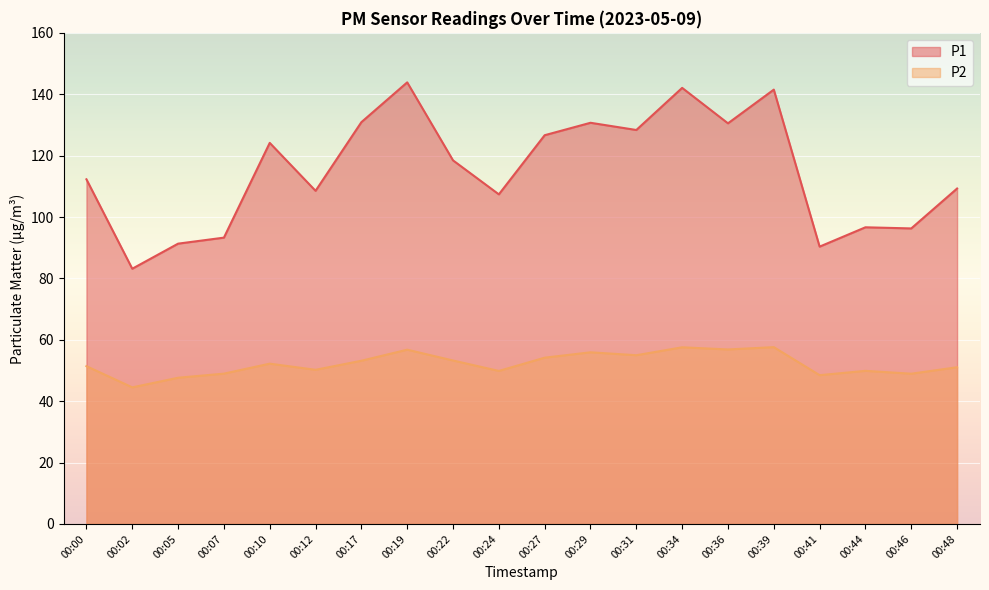

Is the value of P2 at 00:00 greater than the value of P1 at 00:02?

No